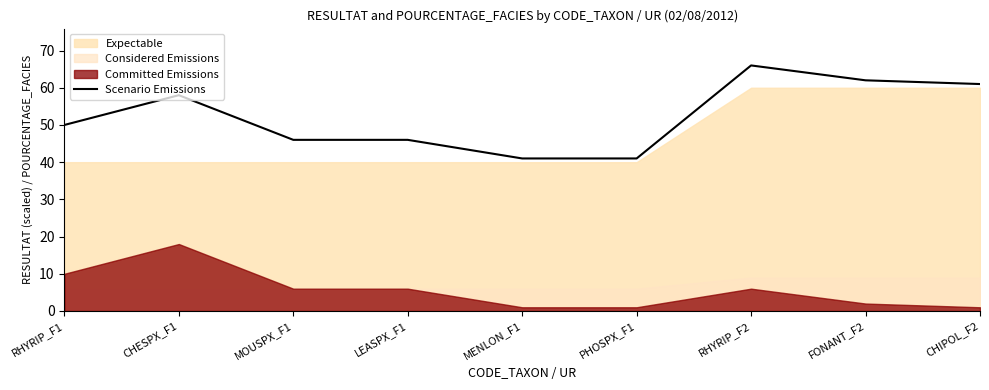

What is the ratio of the value at FONANT_F2 to the value at MENLON_F1?

1.5